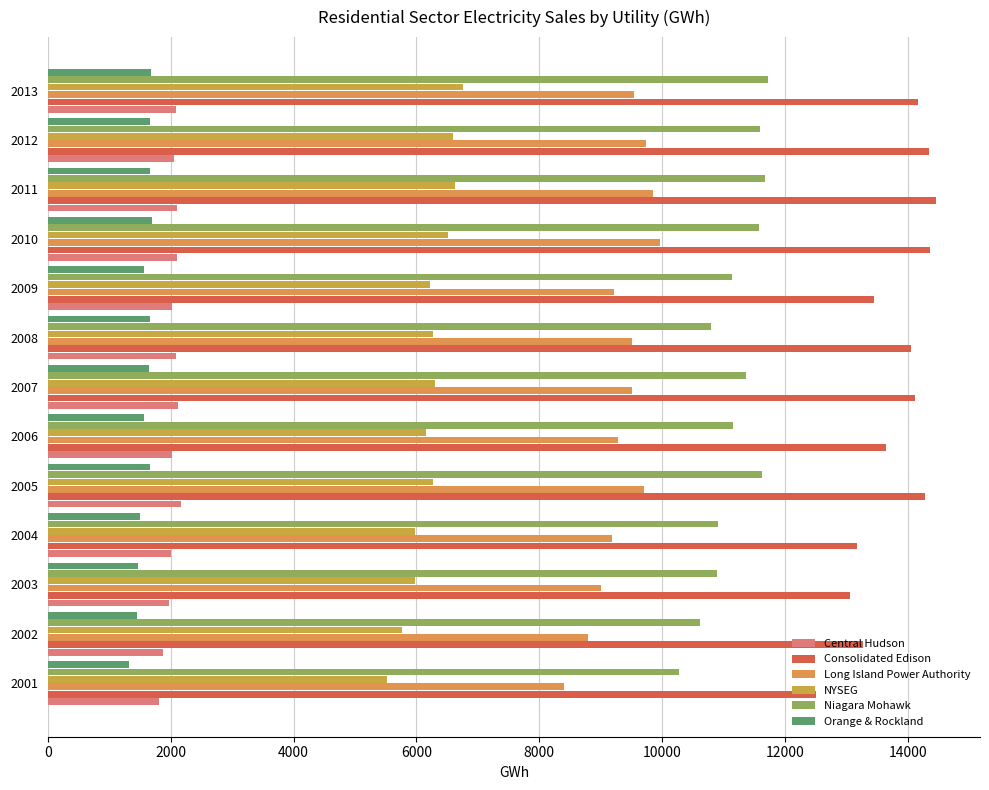

What is the average value of the Central Hudson series?

2033.9